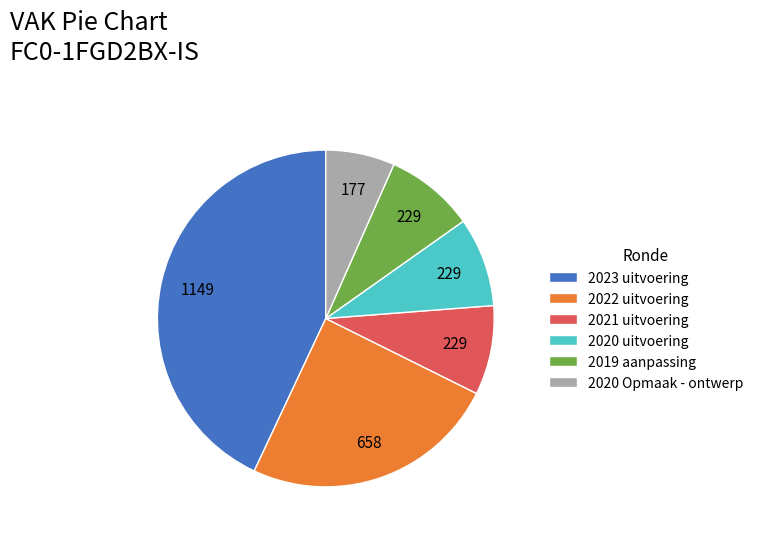

Is there any slice that represents more than half of the pie?

No